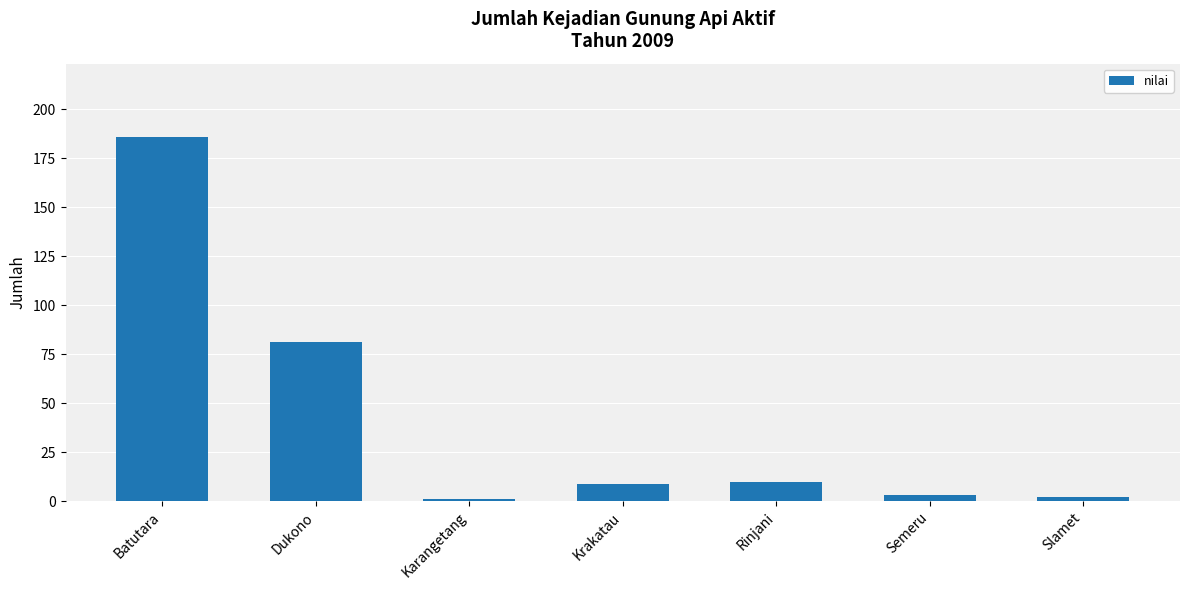

How many data points does each series have?

7